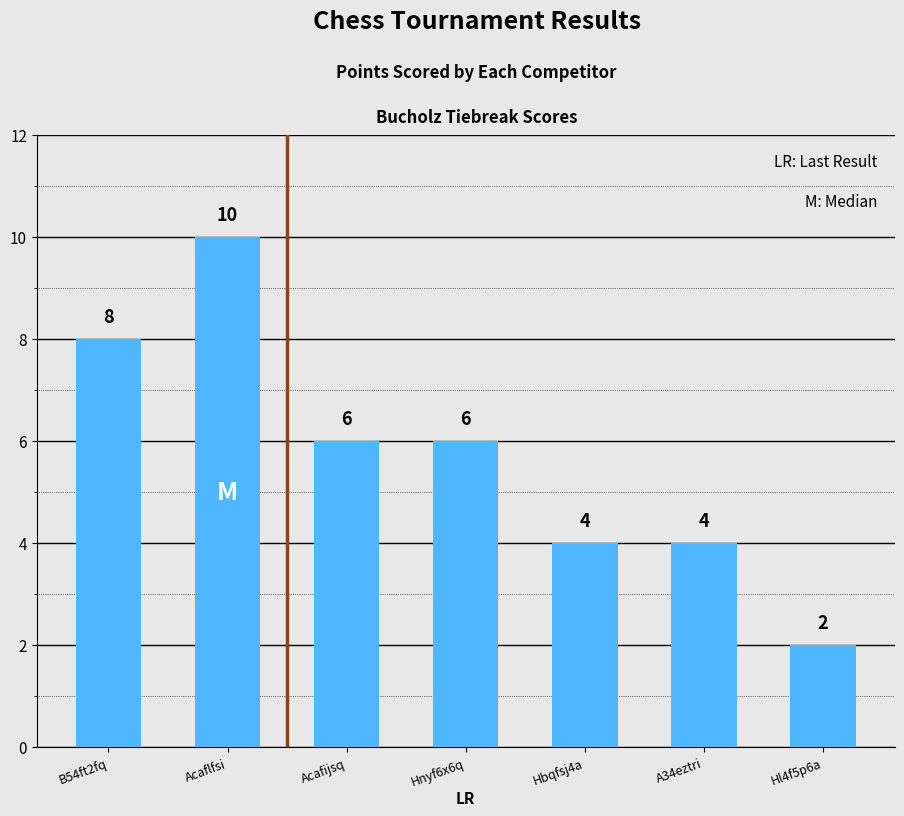

Which category has the highest value across all series?

Acaflfsi